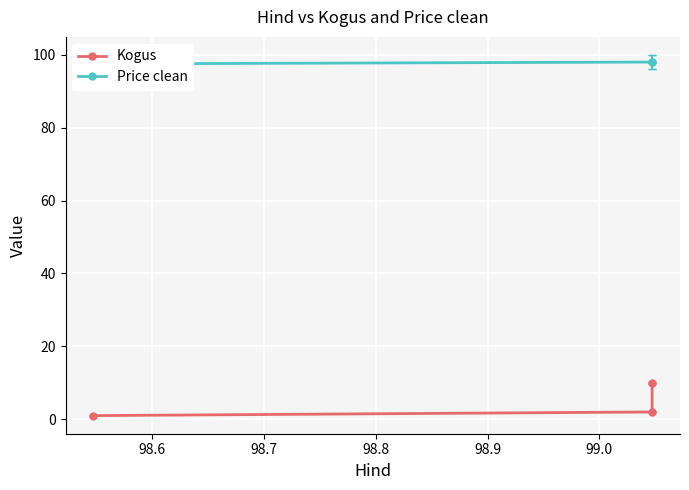

True or false: Price clean has a value of 98.0 at 98.7.

True